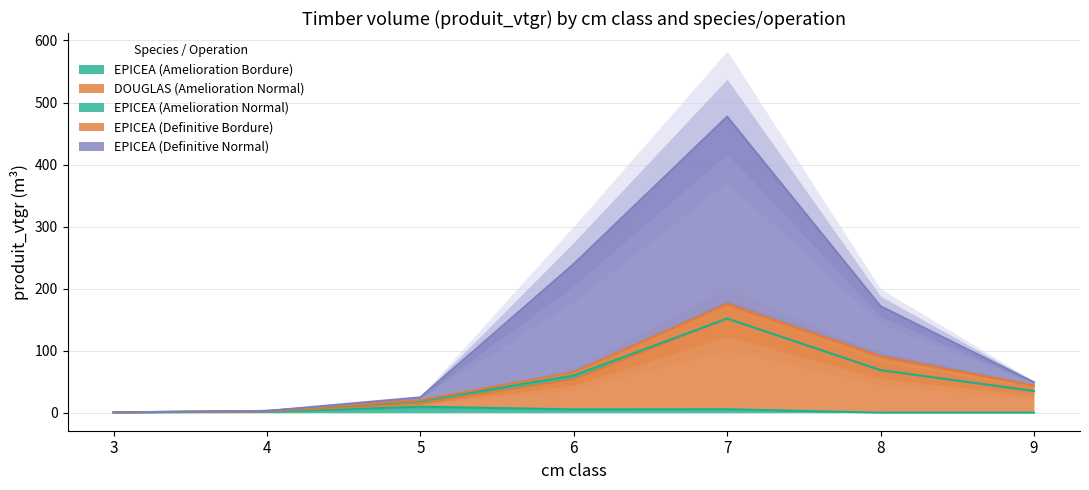

True or false: DOUGLAS and EPICEA_DEF_NORMAL intersect in this chart.

False